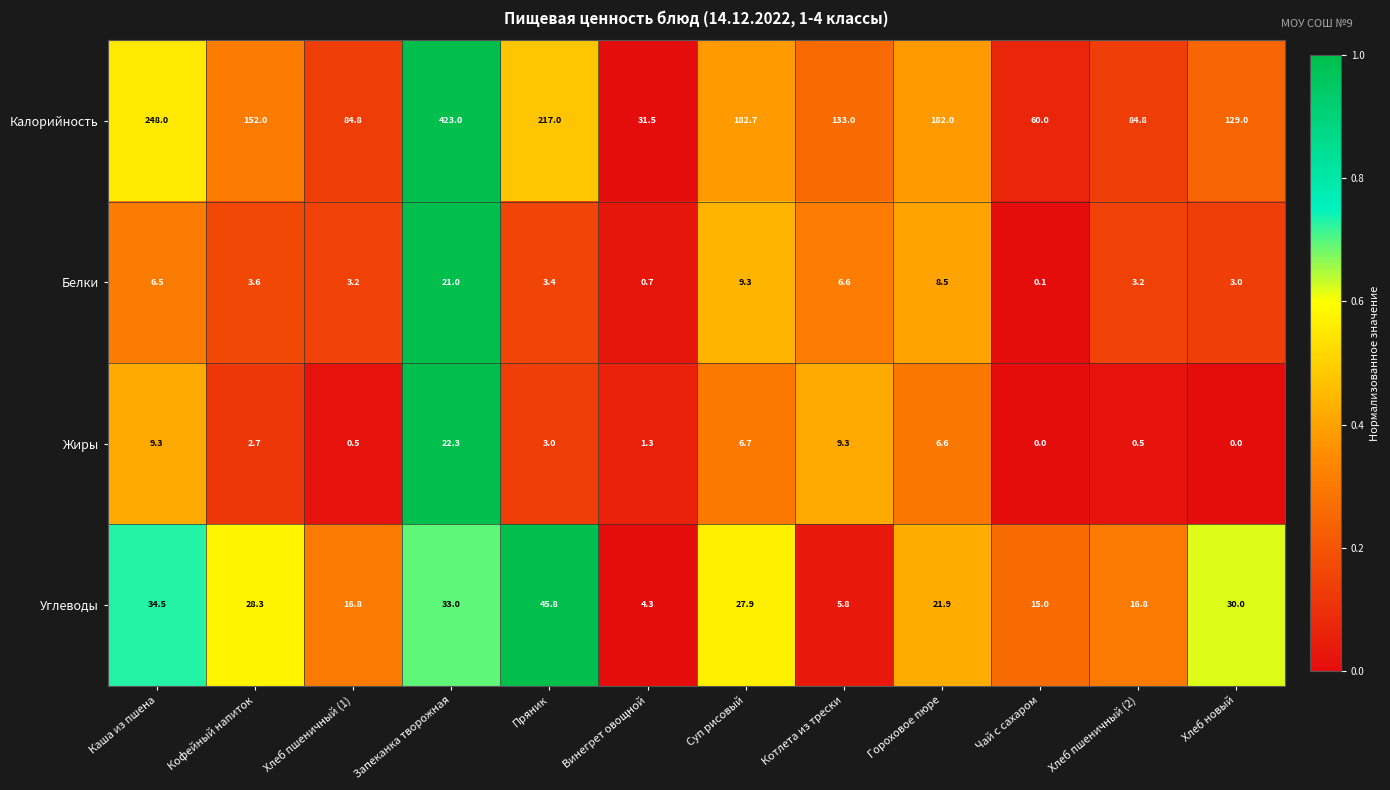

The value of Белки at Чай с сахаром is 0.1. True or false?

True